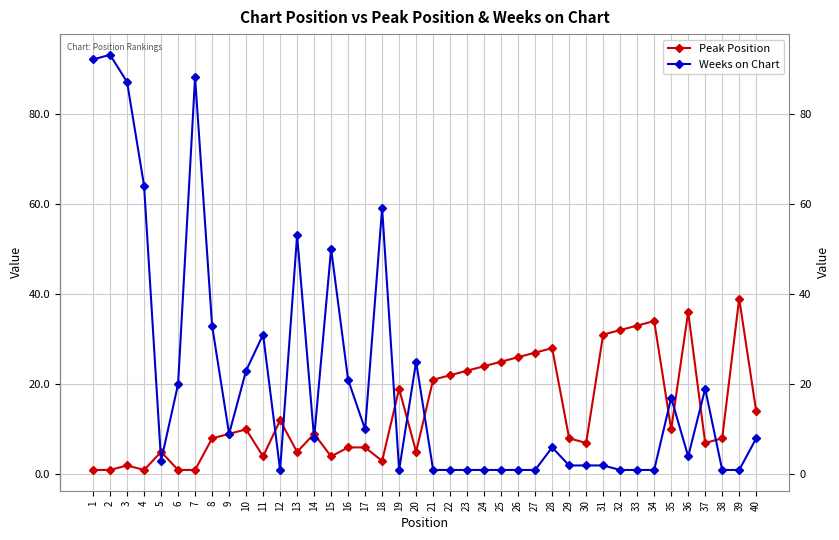

Is the value of Peak Position at 18 greater than the value of Weeks on Chart at 4?

No